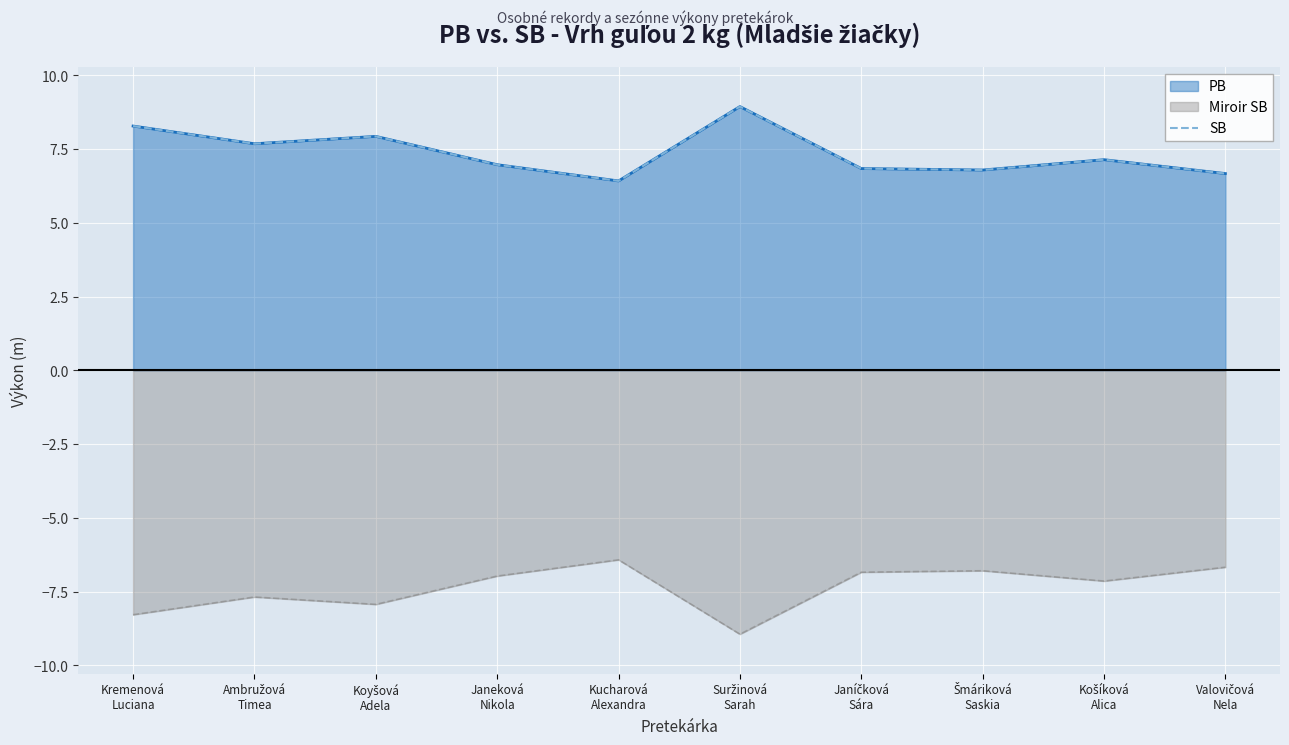

List the labels in order of value, smallest first.

Kucharová
Alexandra, Valovičová
Nela, Šmáriková
Saskia, Janíčková
Sára, Janeková
Nikola, Košíková
Alica, Ambružová
Timea, Koyšová
Adela, Kremenová
Luciana, Suržinová
Sarah